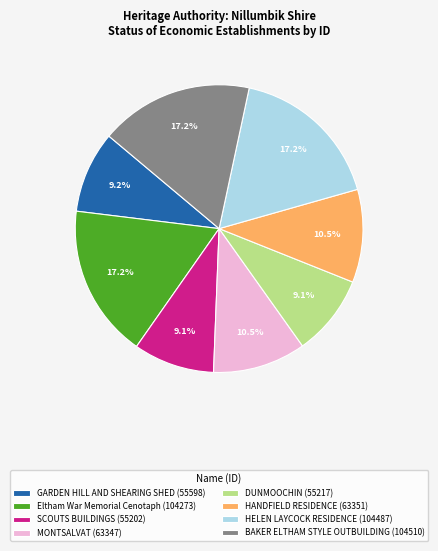

Combined, what portion of the pie is HANDFIELD RESIDENCE and DUNMOOCHIN?

19.6%